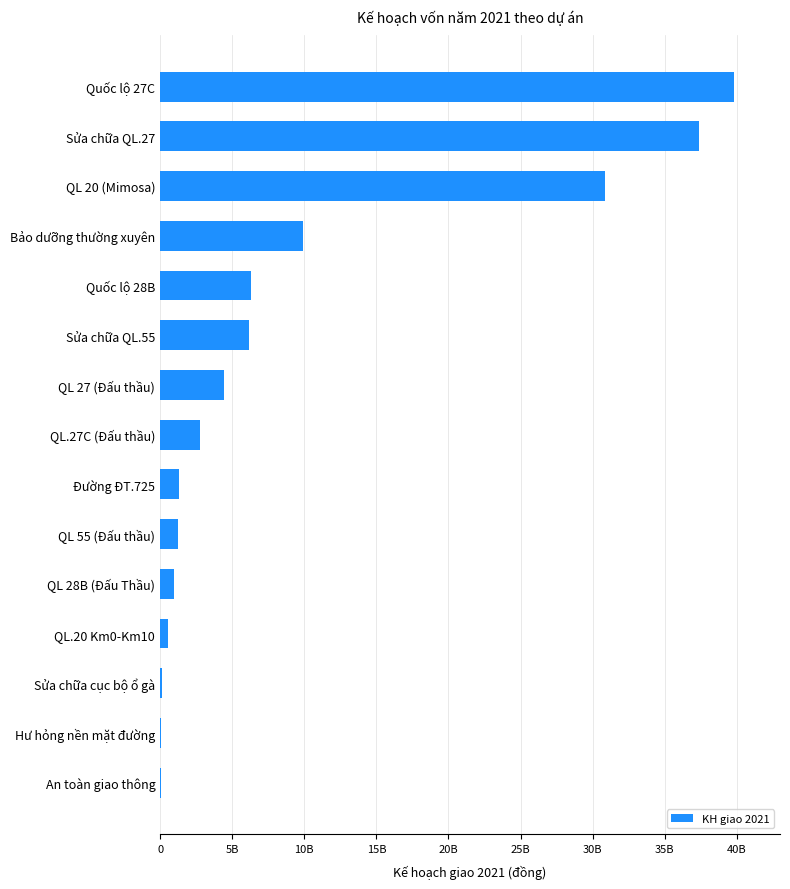

Are the bars horizontal?

Yes